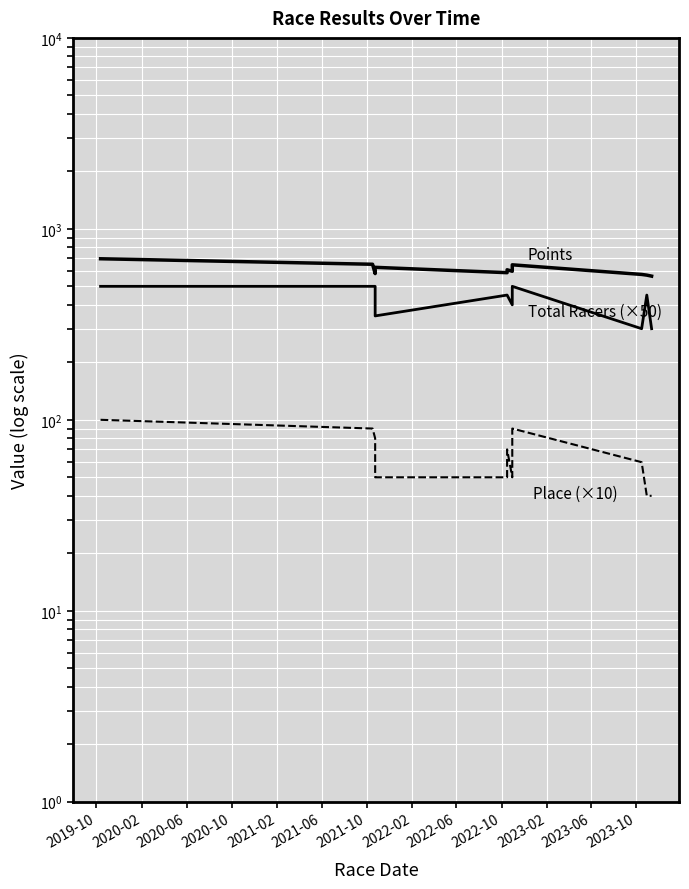

Reading left to right, what are all the values shown in this chart?

Points: 697.2	652.4	583.0	628.7	589.5	610.5	599.5	648.1	577.2	572.3	565.4
Total Racers (×50): 500.0	500.0	500.0	350.0	450.0	450.0	400.0	500.0	300.0	450.0	300.0
Place (×10): 100.0	90.0	80.0	50.0	50.0	70.0	50.0	90.0	60.0	40.0	40.0